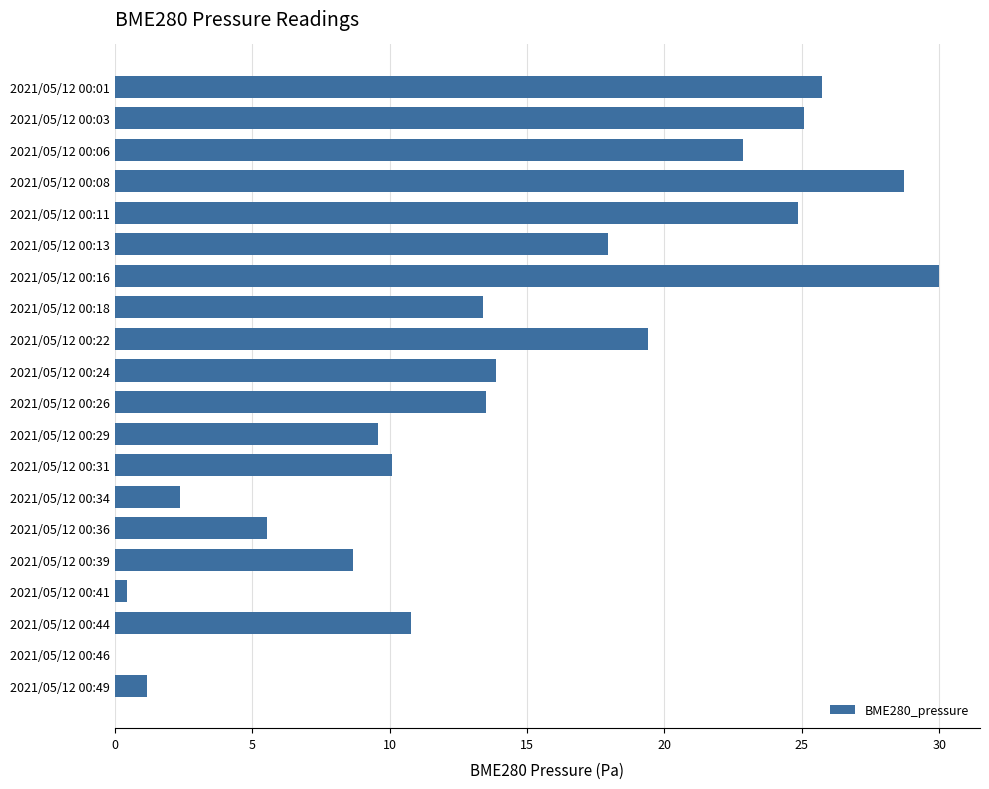

What is the average value?

14.2